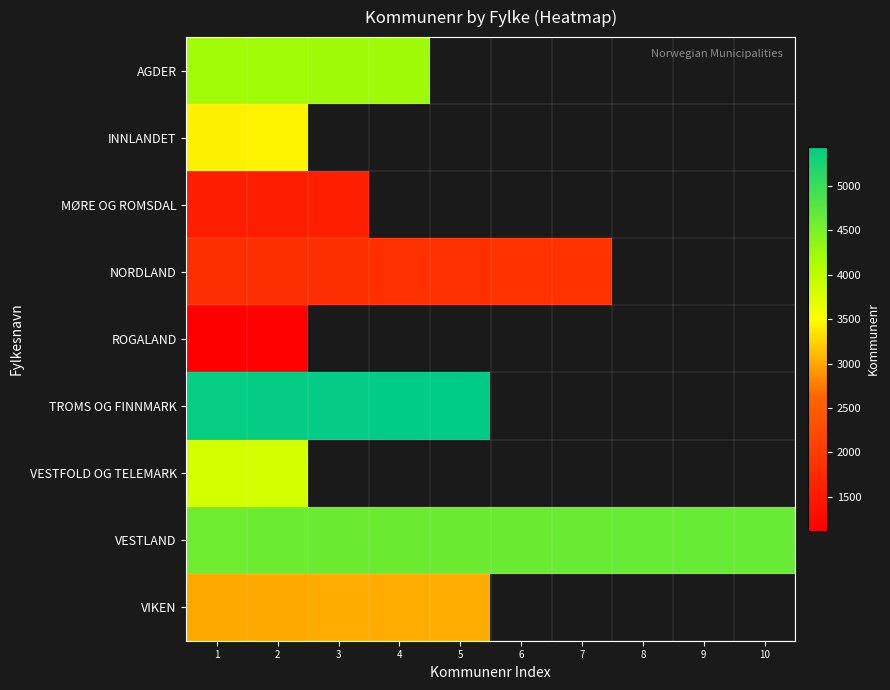

What is the minimum value shown in the chart?

1114.0